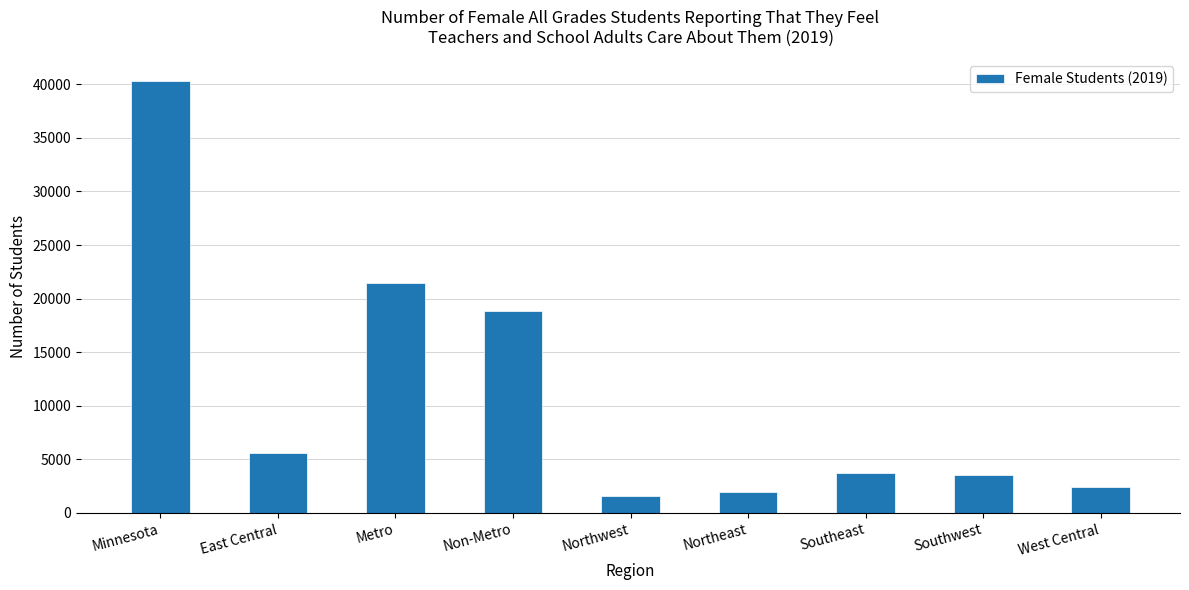

How many data points are less than 3698?

4